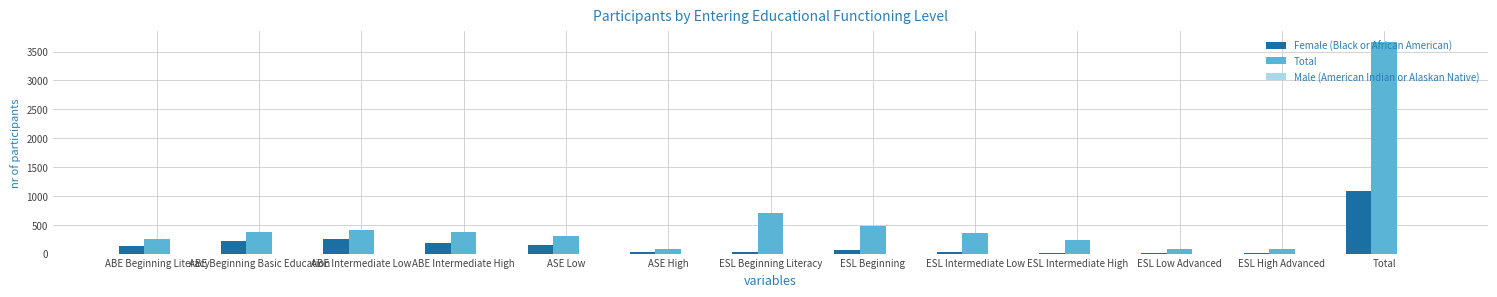

How many groups of bars are there?

13